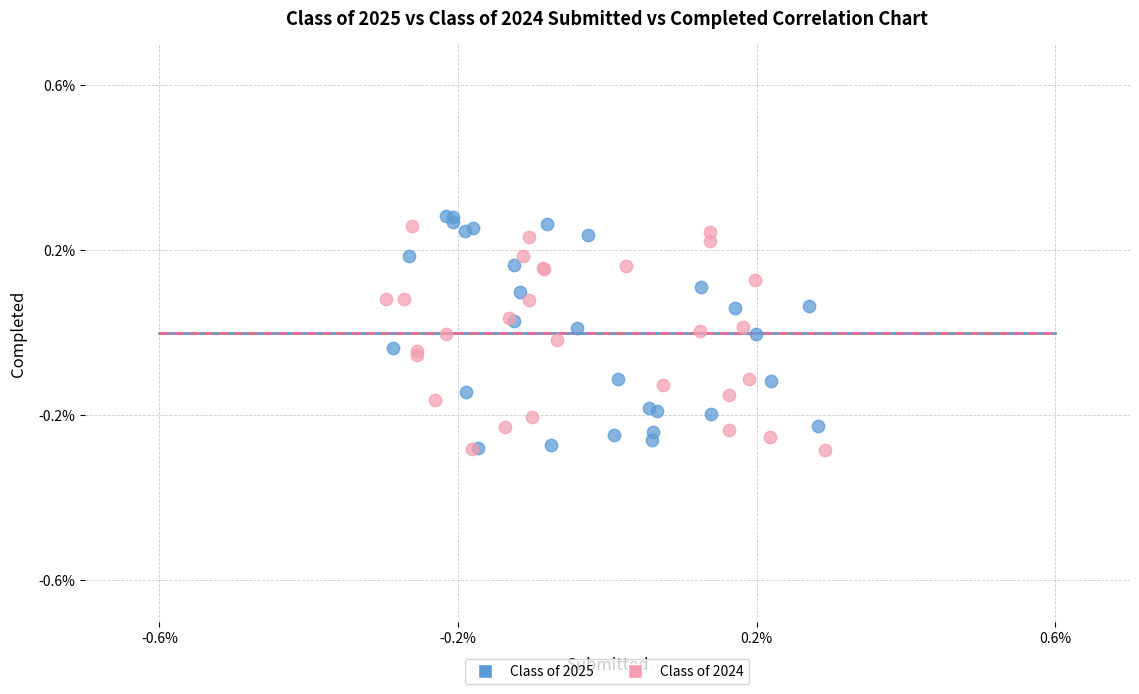

What are all the series names shown in the legend?

Class of 2025, Class of 2024